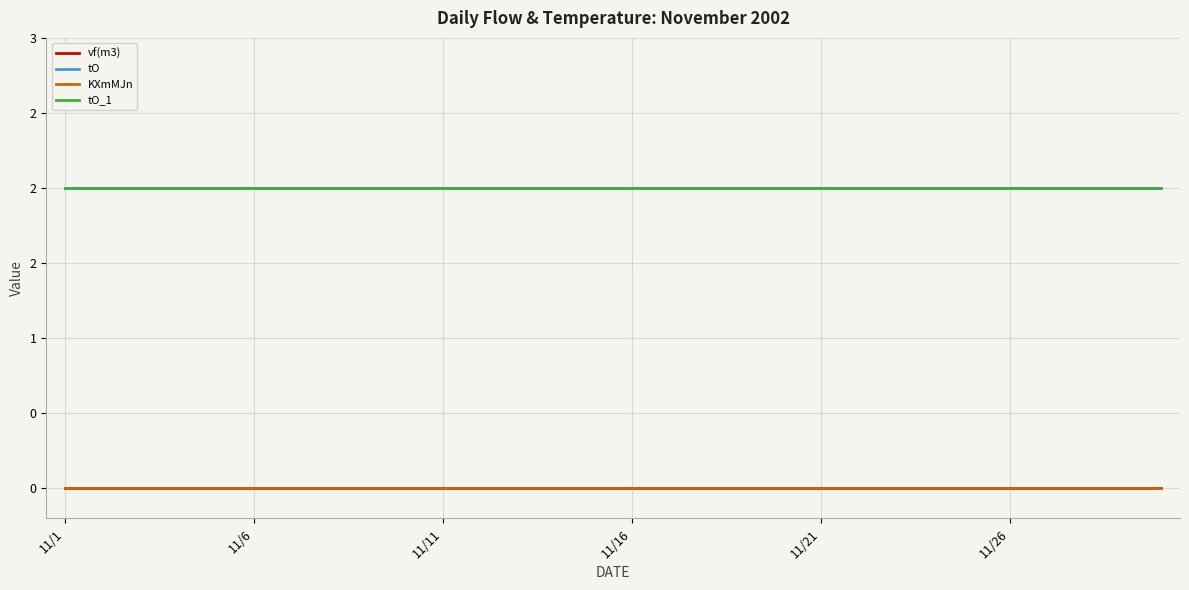

Does the chart display data point markers on the line(s)?

No